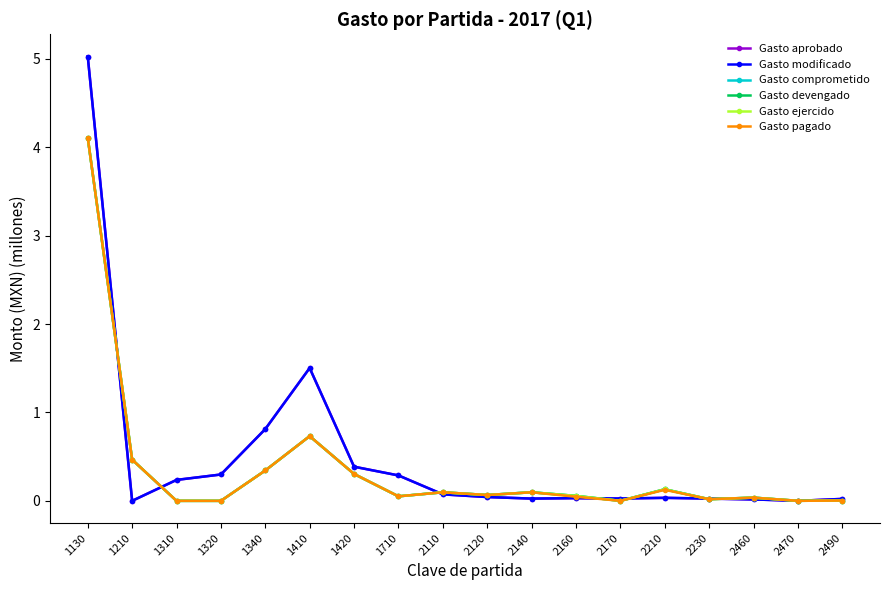

How many intersections are there between Gasto devengado and Gasto modificado?

8